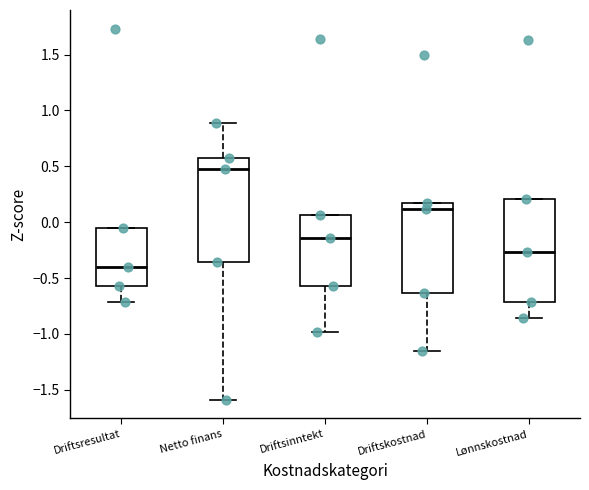

Reading left to right, read every box against the y-axis: the position of its median line, the range the box covers, and the ends of its whiskers. The values are not printed on the chart, so give them approximately, as read against the axis.

Driftsresultat: median -0.40, box -0.55 to -0.05, whiskers -0.70 to -0.05
Netto finans: median 0.50, box -0.35 to 0.60, whiskers -1.60 to 0.90
Driftsinntekt: median -0.15, box -0.55 to 0.05, whiskers -1.00 to 0.05
Driftskostnad: median 0.10, box -0.65 to 0.15, whiskers -1.15 to 0.15
Lønnskostnad: median -0.25, box -0.70 to 0.20, whiskers -0.85 to 0.20